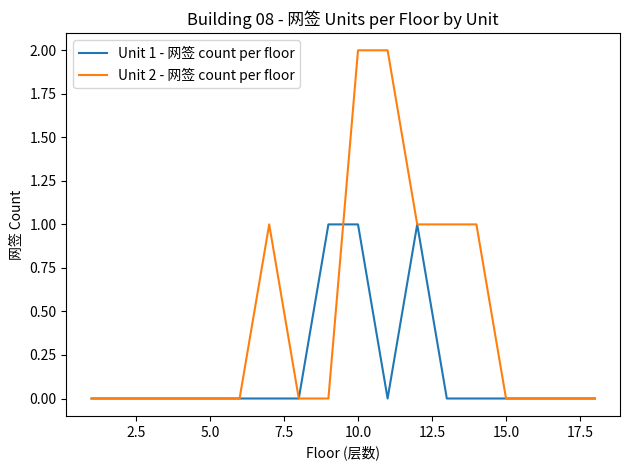

How many Unit 1 - 网签 count per floor values are between 0 and 1?

18